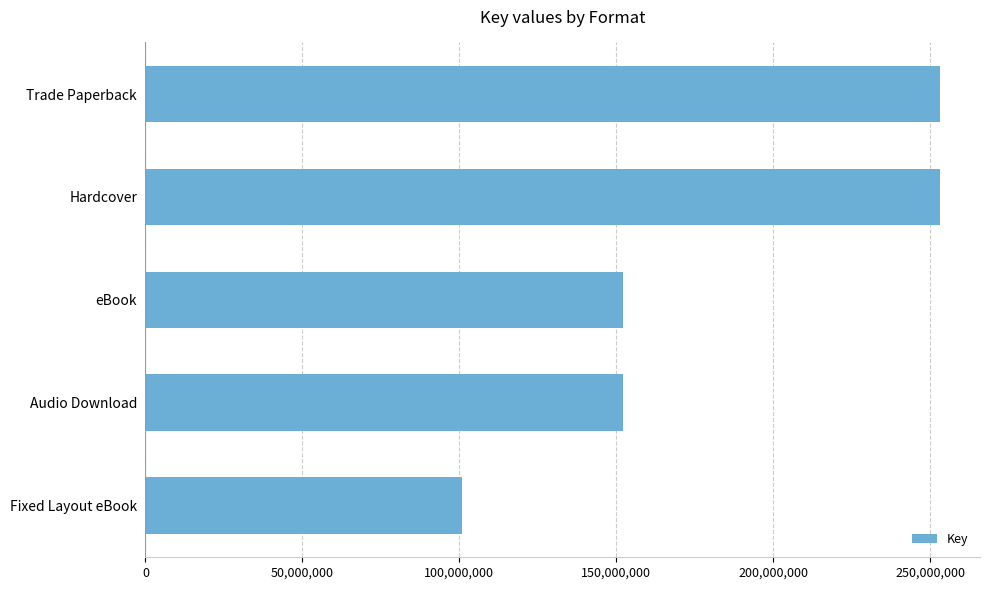

What is the label of the 2nd bar from the top?

Hardcover